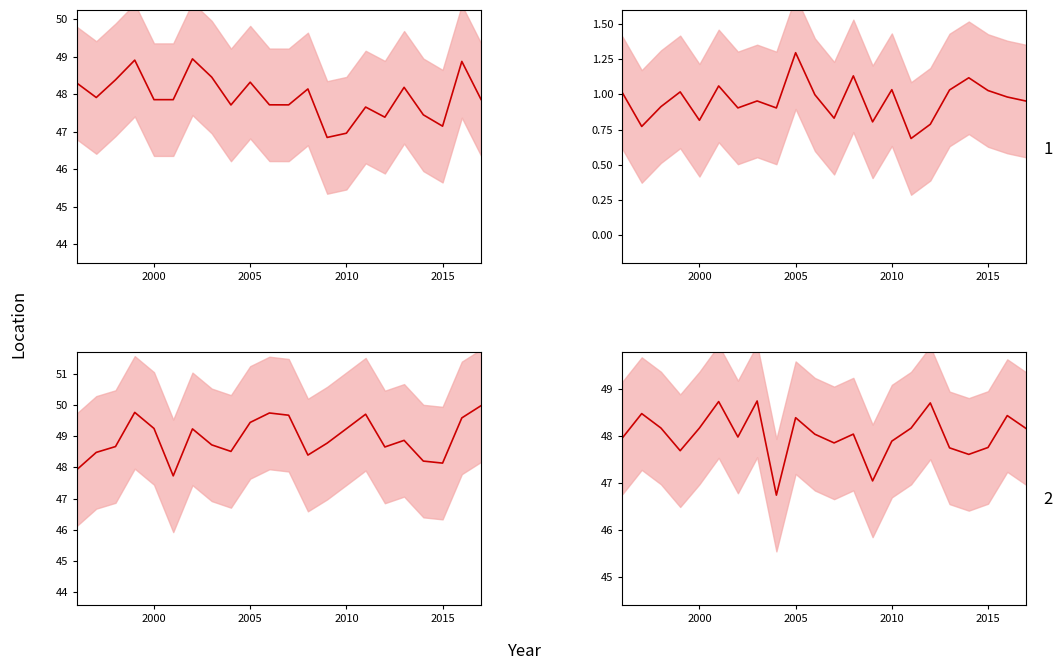

Which series has the widest spread of values?

Total Votes Cast